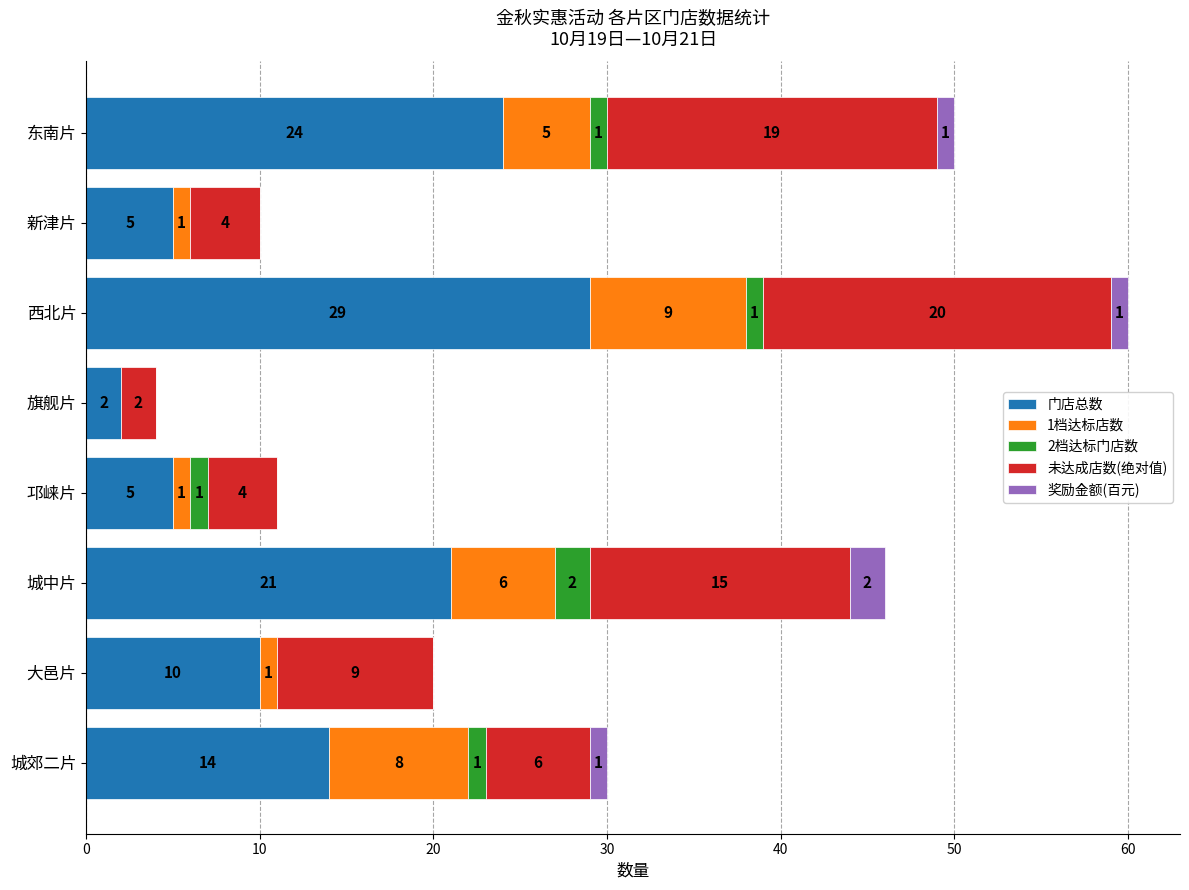

What is the total value across all series at 东南片?

50